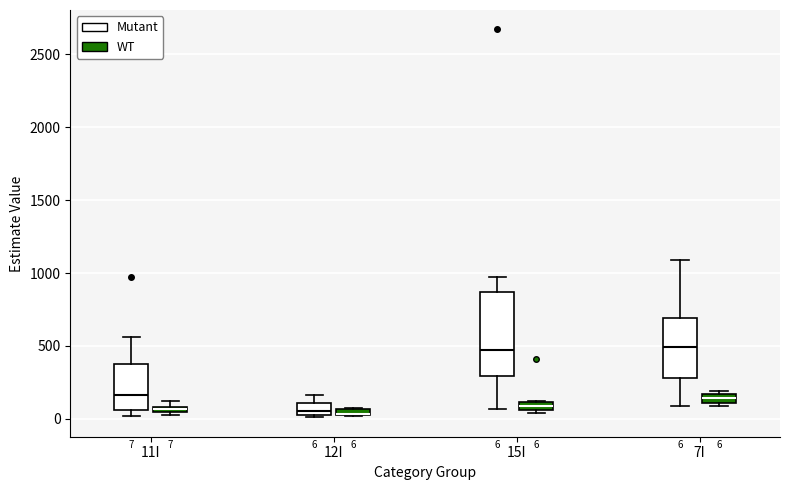

Comparing the boxes themselves (not the whiskers), which one is the tallest?

15I (Mutant)